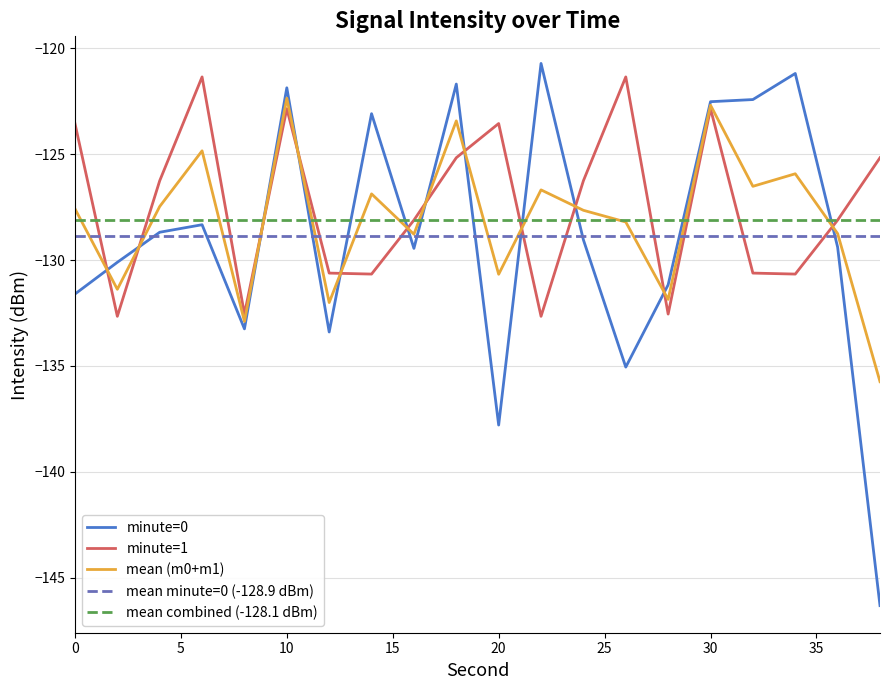

How many series are shown in this chart?

5